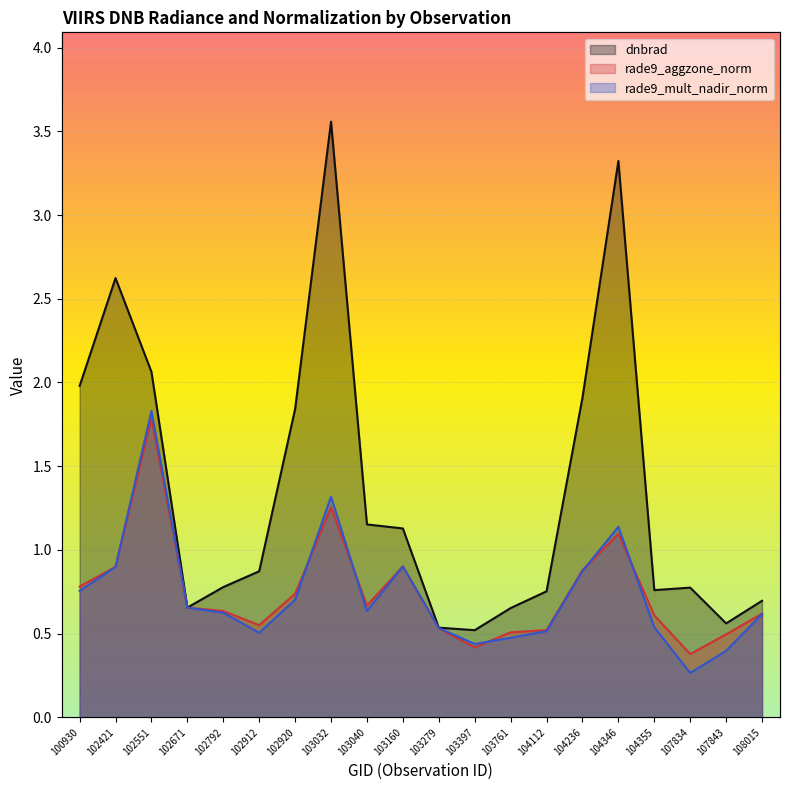

What is the total value across all series at 103032?

6.1